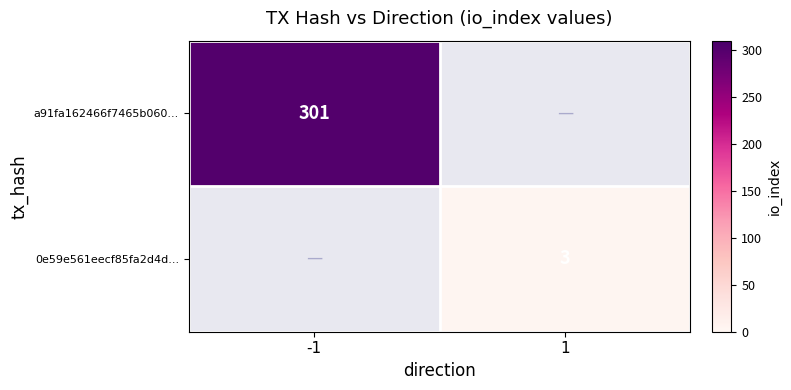

The a91fa162466f7465b060... series shows 127 at -1. True or false?

False